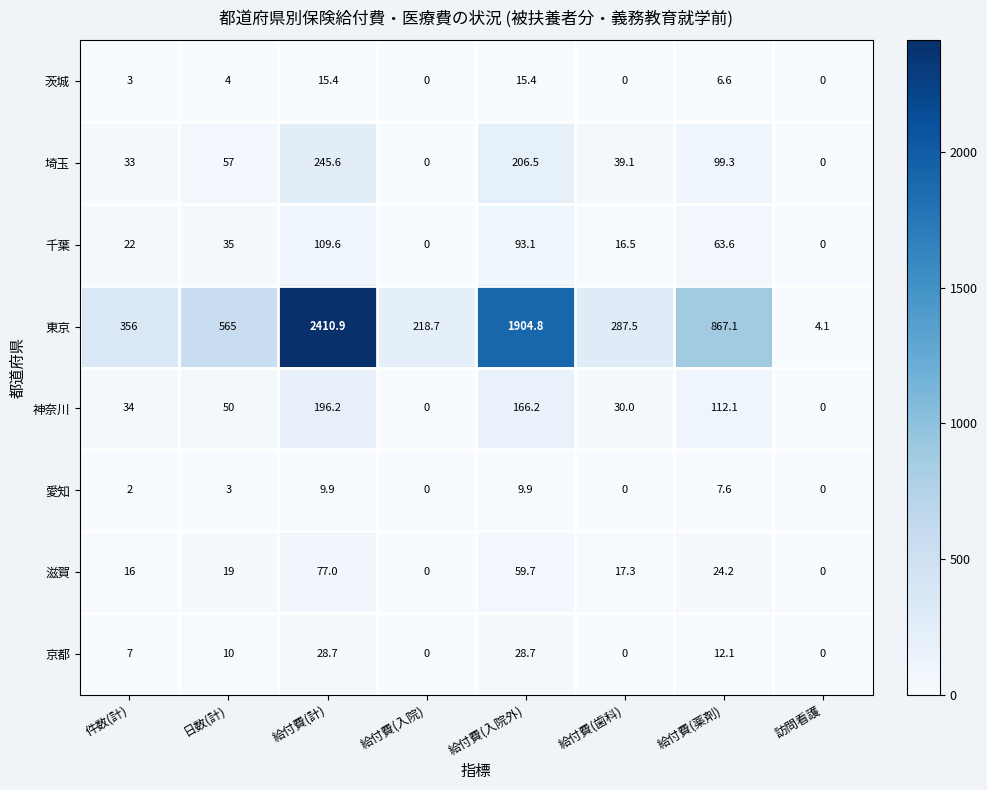

What is the greatest value displayed?

2410.9